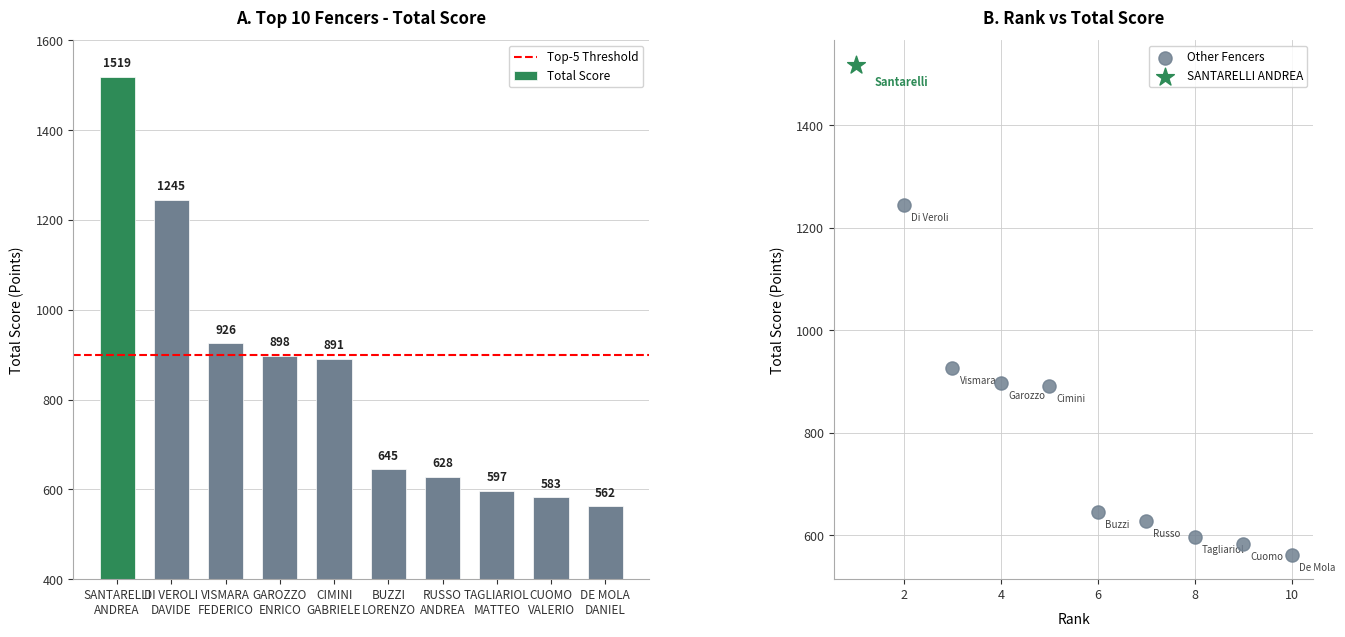

What is the ratio of the value at CUOMO
VALERIO to the value at SANTARELLI
ANDREA?

0.4